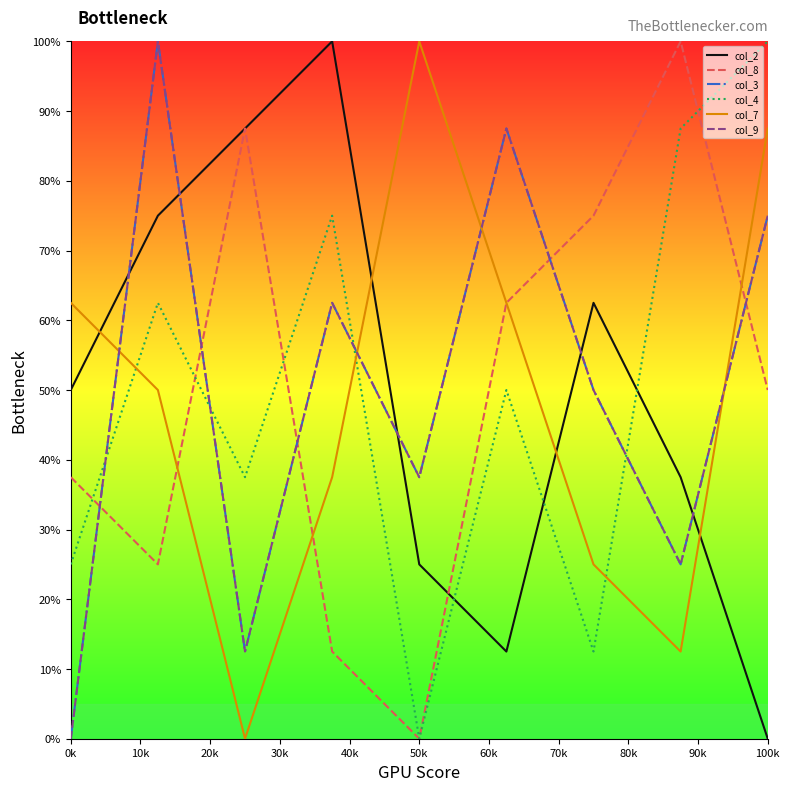

What is the difference between the maximum and minimum values in the col_8 series?

100.0